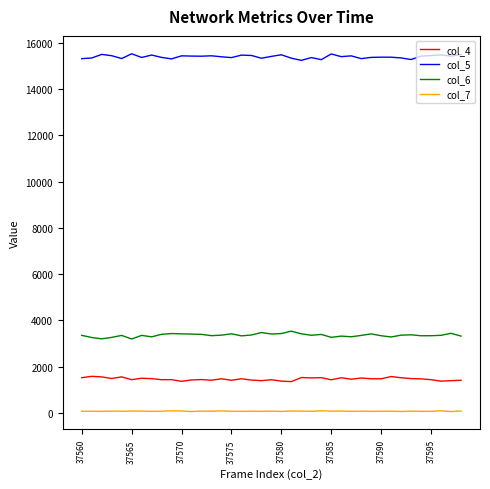

Which series has the largest total across all categories?

col_5